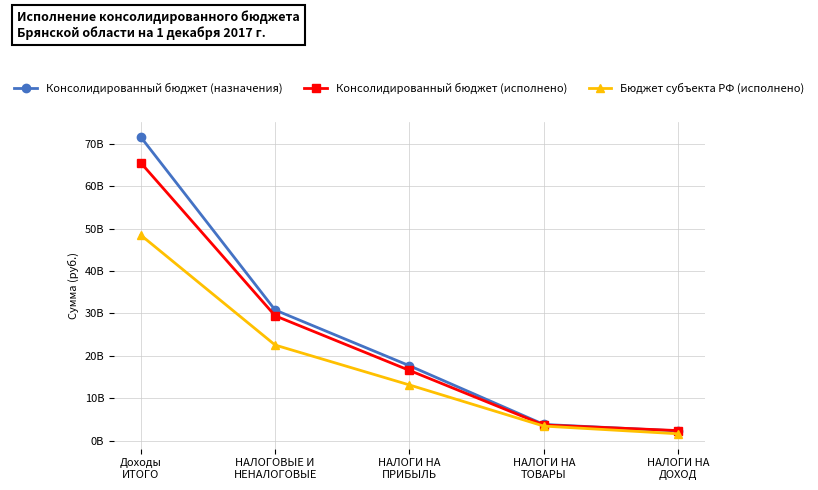

What is the greatest value displayed?

71550051861.2